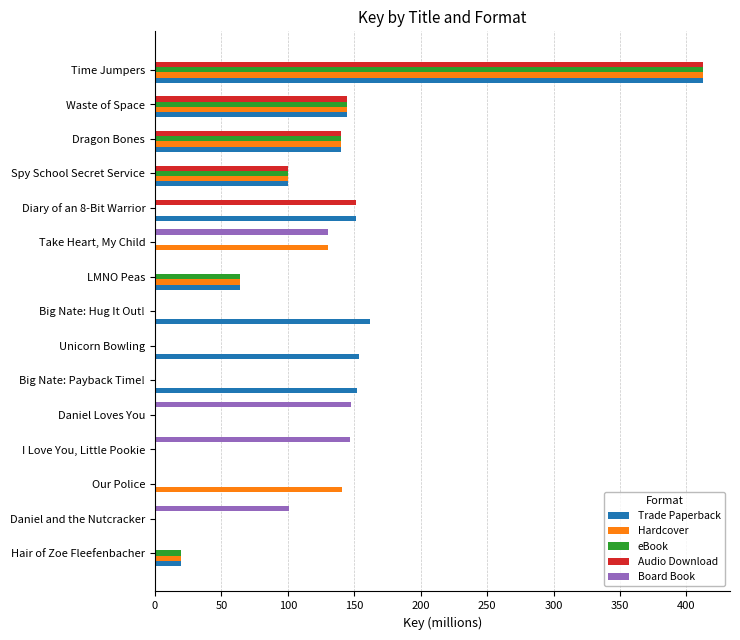

True or false: Hardcover has a value of 0.0 at I Love You, Little Pookie.

True